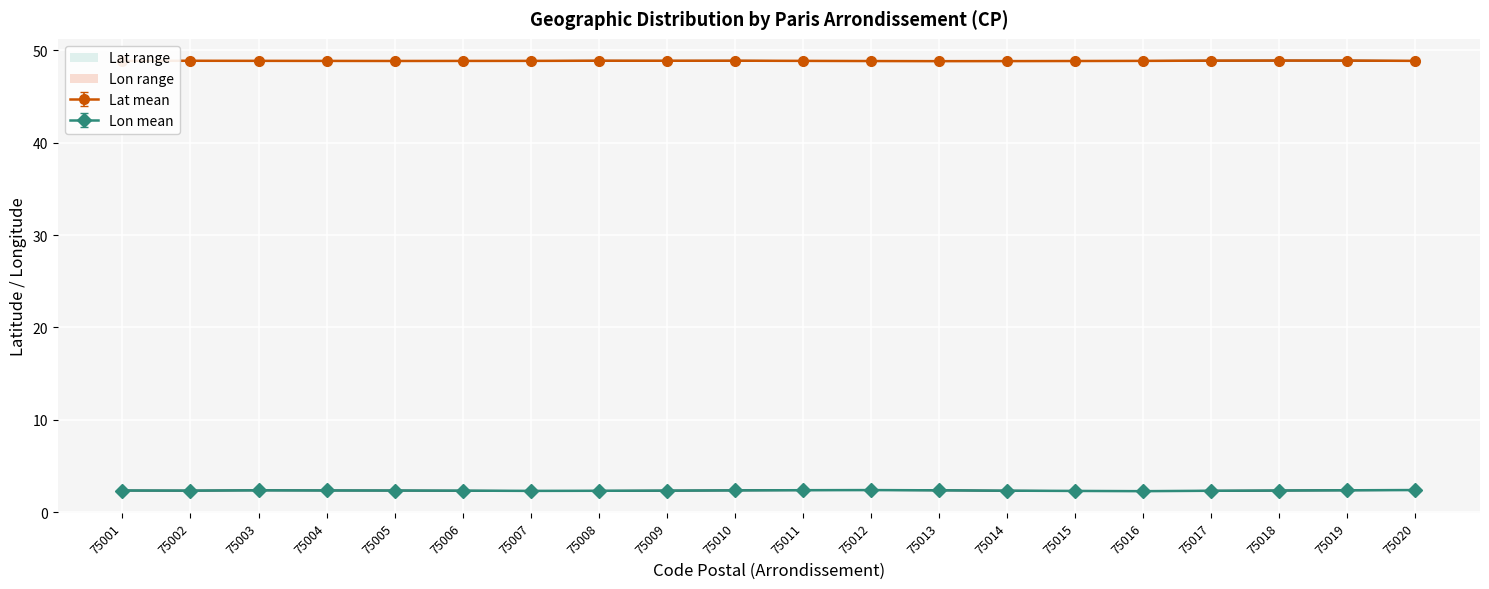

What is the average value of the Lon_lower series?

2.3